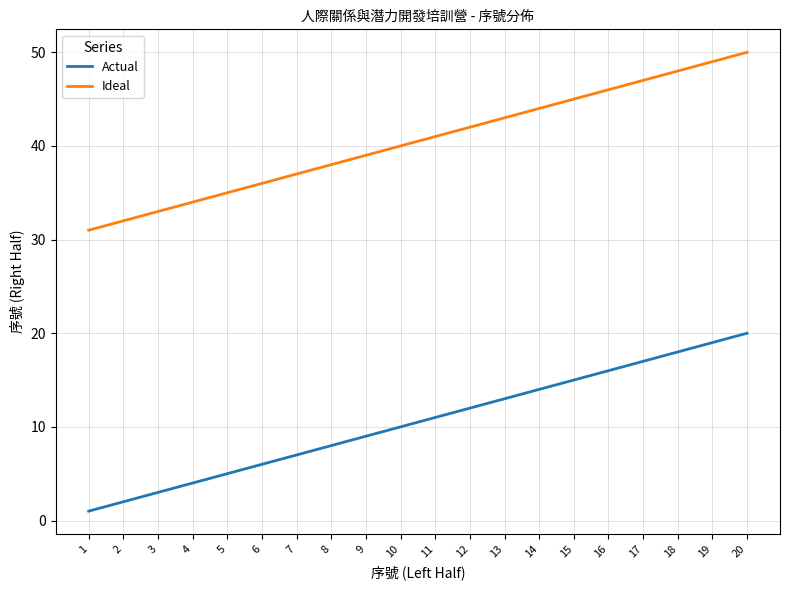

Rank the series at 16 from highest to lowest value.

Ideal, Actual